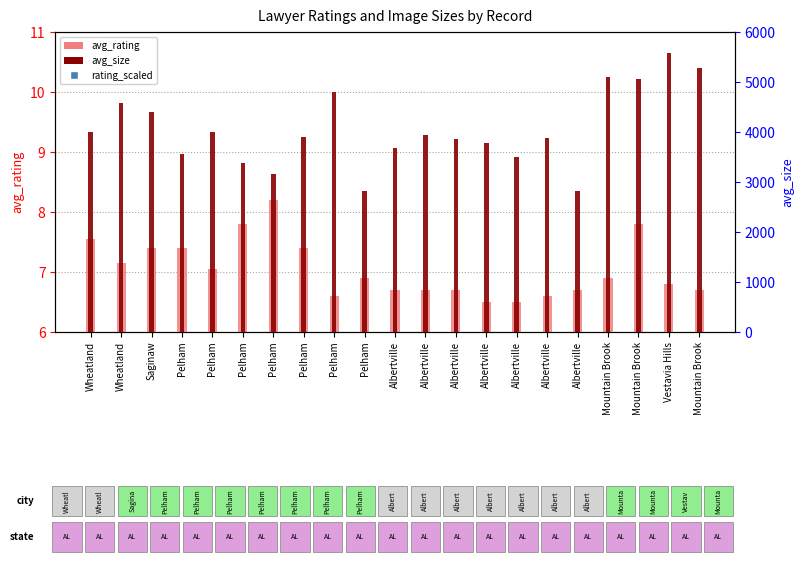

Which series reaches the minimum Y coordinate?

avg_rating